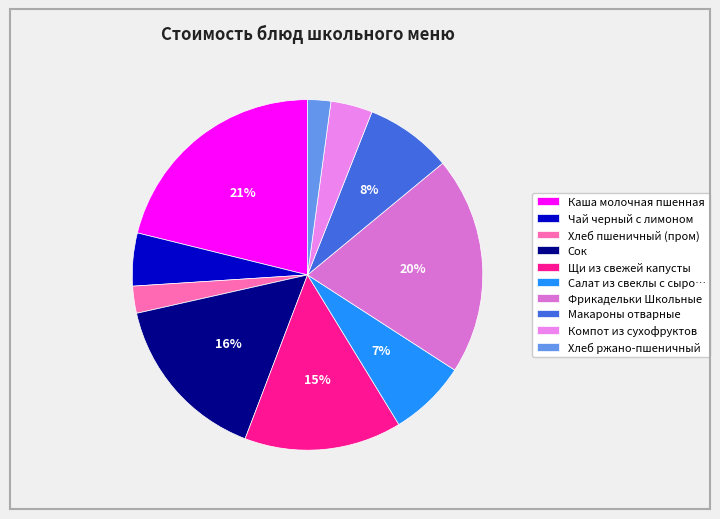

Rank the categories by value from highest to lowest.

Каша молочная пшенная, Фрикадельки Школьные, Сок, Щи из свежей капусты, Макароны отварные, Салат из свеклы с сыром, Чай черный с лимоном, Компот из сухофруктов, Хлеб пшеничный (пром), Хлеб ржано-пшеничный